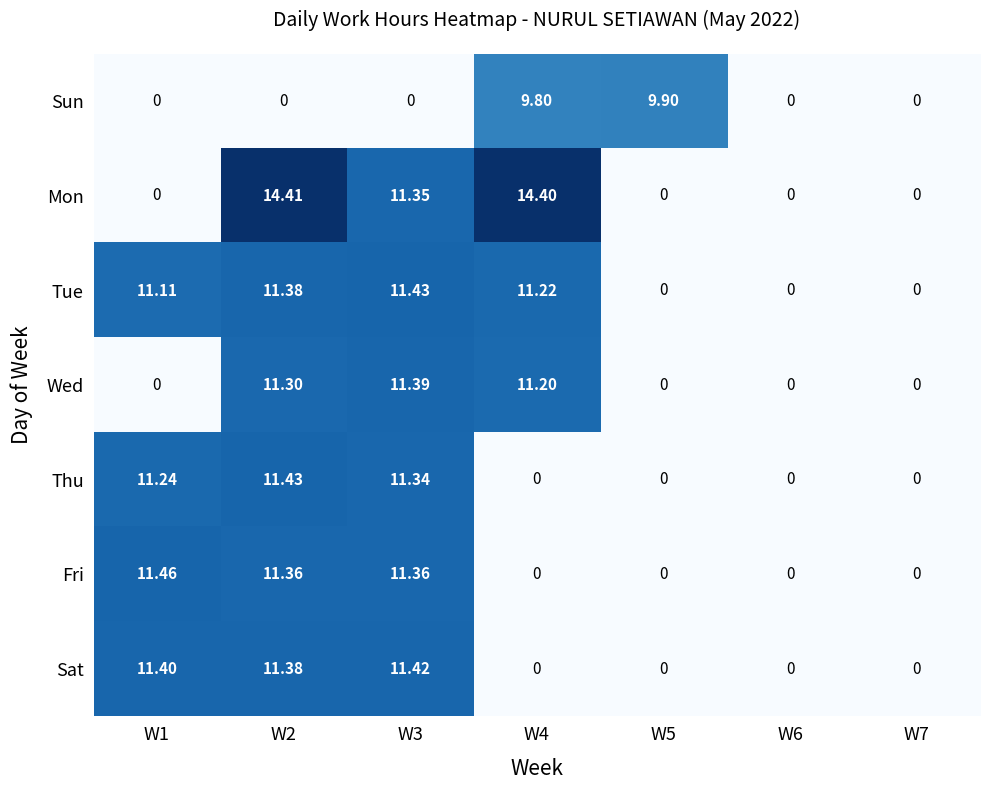

Which series has the largest total across all categories?

Tue